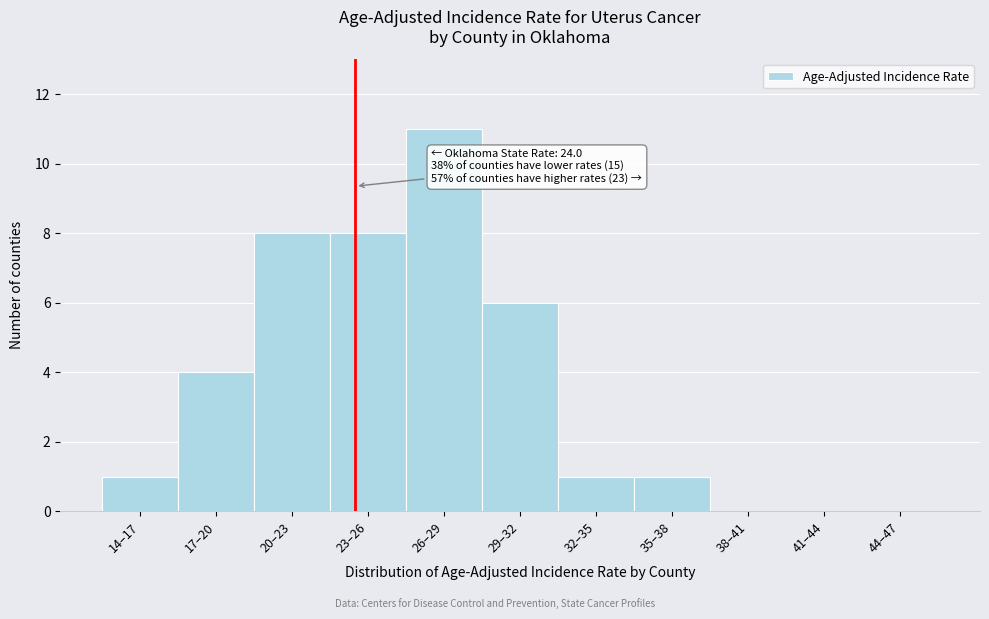

Reading left to right, extract all data points from this chart.

14–17=1	17–20=4	20–23=8	23–26=8	26–29=11	29–32=6	32–35=1	35–38=1	38–41=0	41–44=0	44–47=0